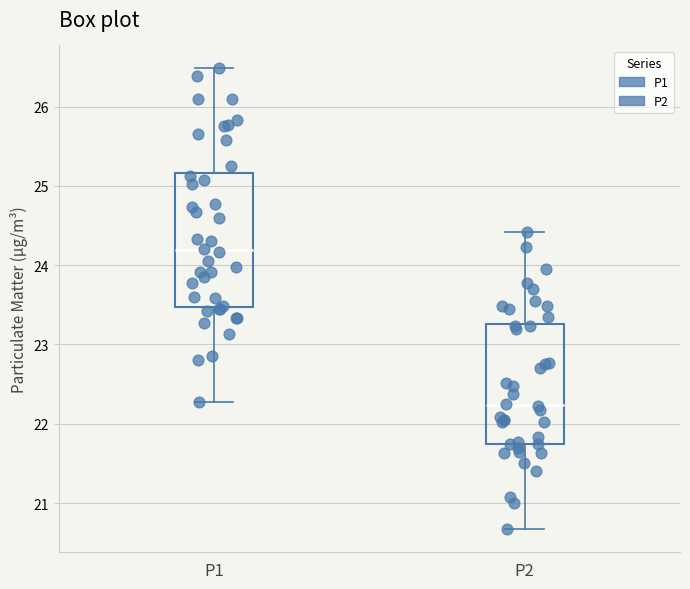

Which box is the tallest, from its lower edge to its upper edge?

P1